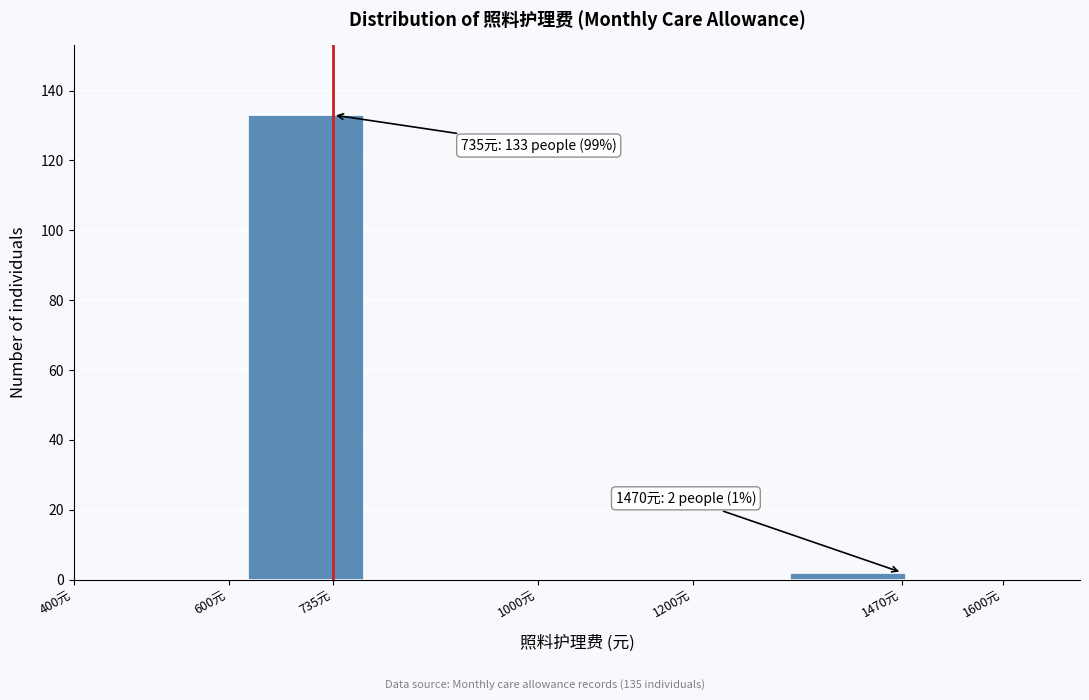

Reading right to left, extract all data points from this chart.

1470元=2	735元=133